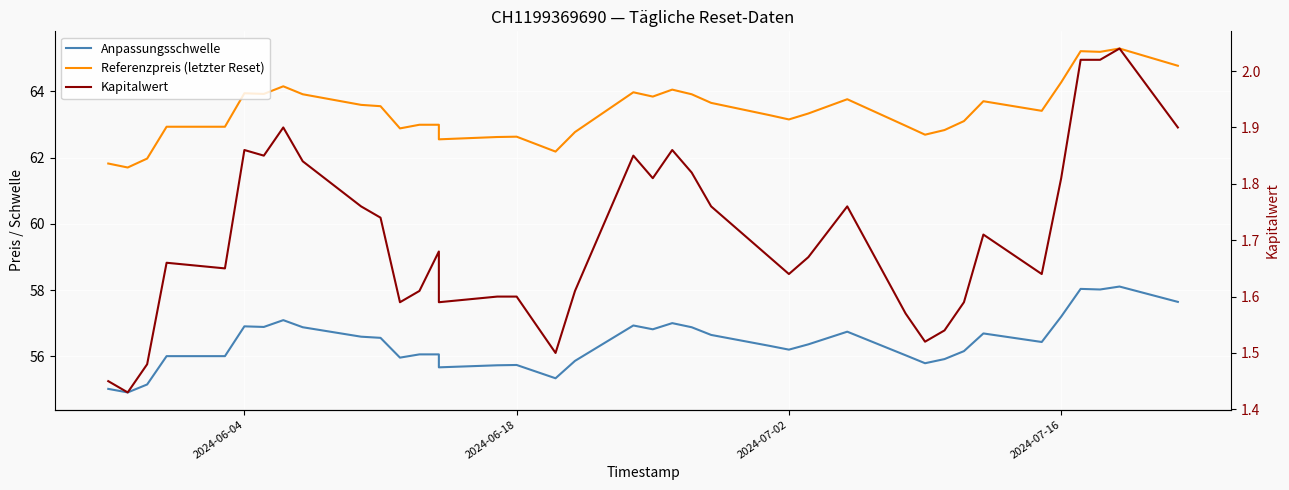

Which series has the largest total across all categories?

Referenzpreis (letzter Reset)